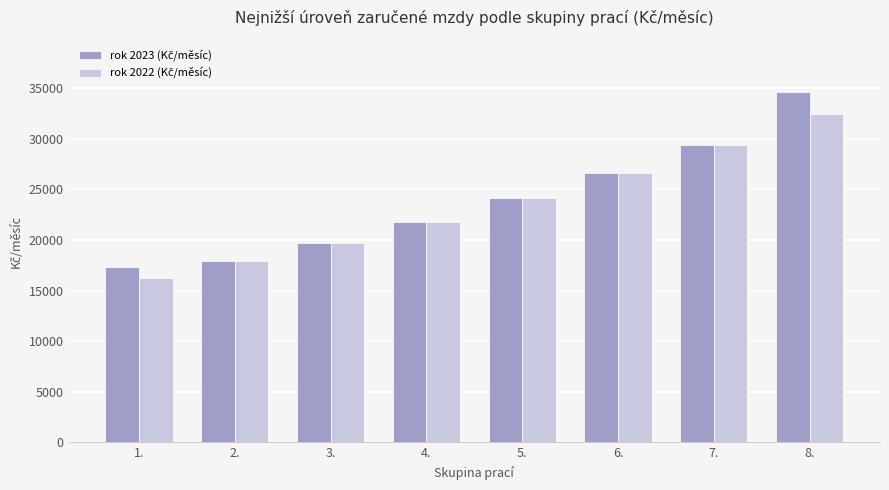

What is the difference between the highest and lowest values at 8.?

2200